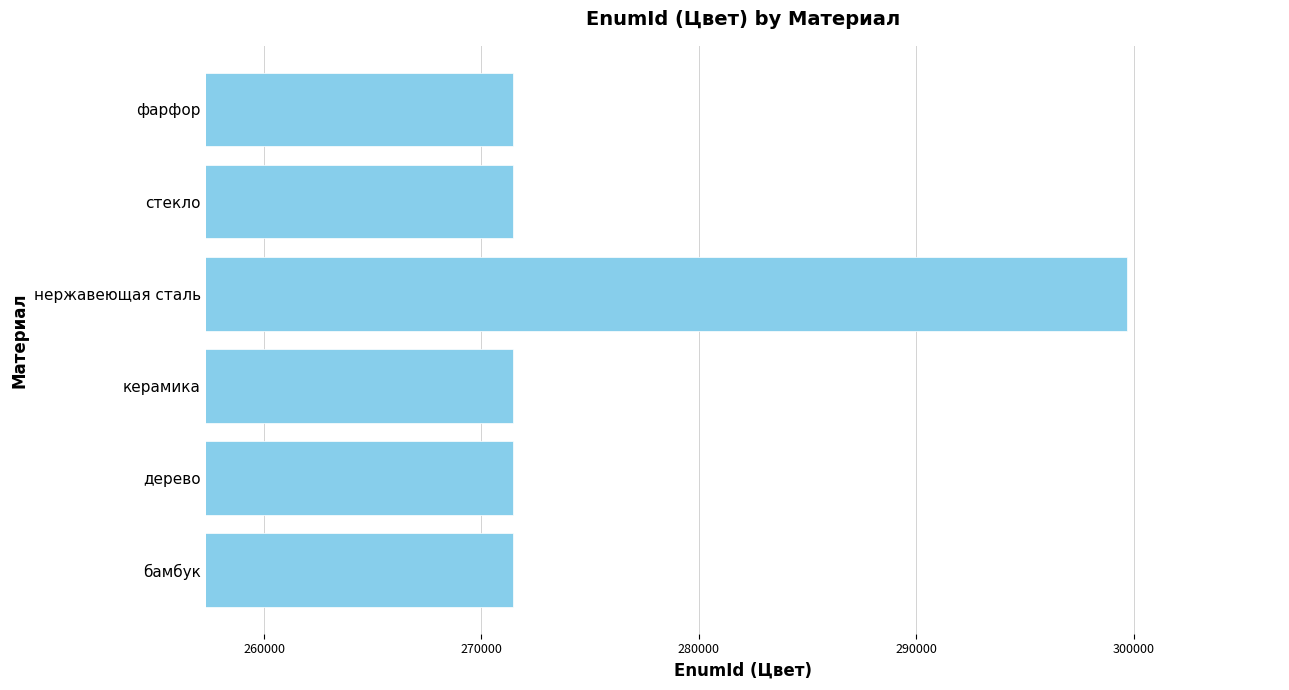

What is the minimum value shown in the chart?

271429